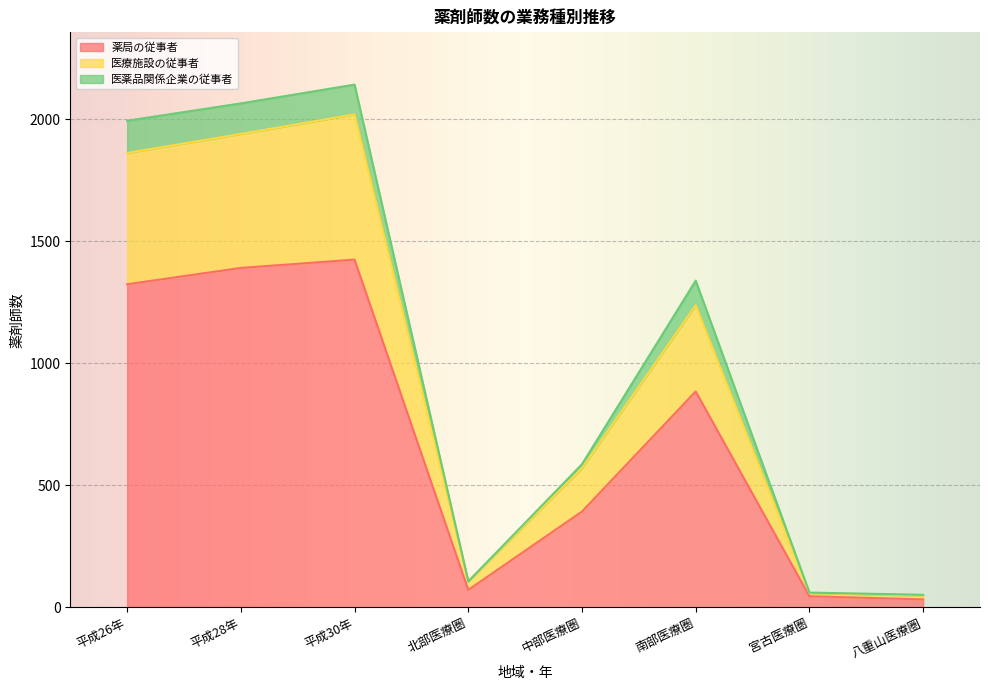

What is the sum of the 薬局の従事者 values at 北部医療圏 and 平成26年?

1394